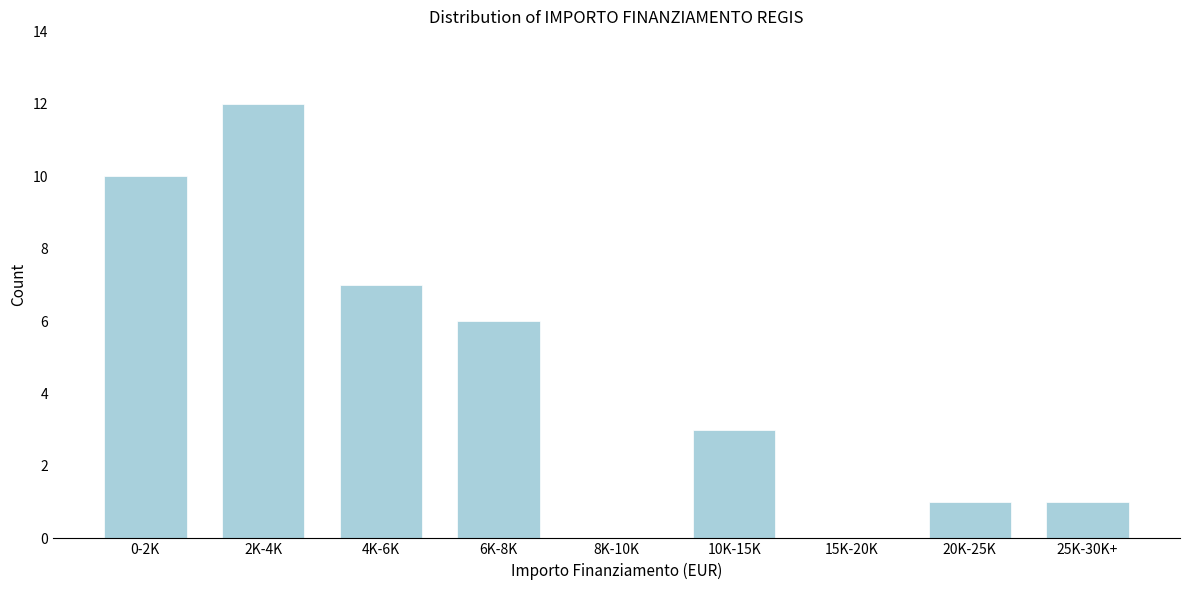

Reading right to left, list all the values displayed in this chart.

25K-30K+=1	20K-25K=1	15K-20K=0	10K-15K=3	8K-10K=0	6K-8K=6	4K-6K=7	2K-4K=12	0-2K=10